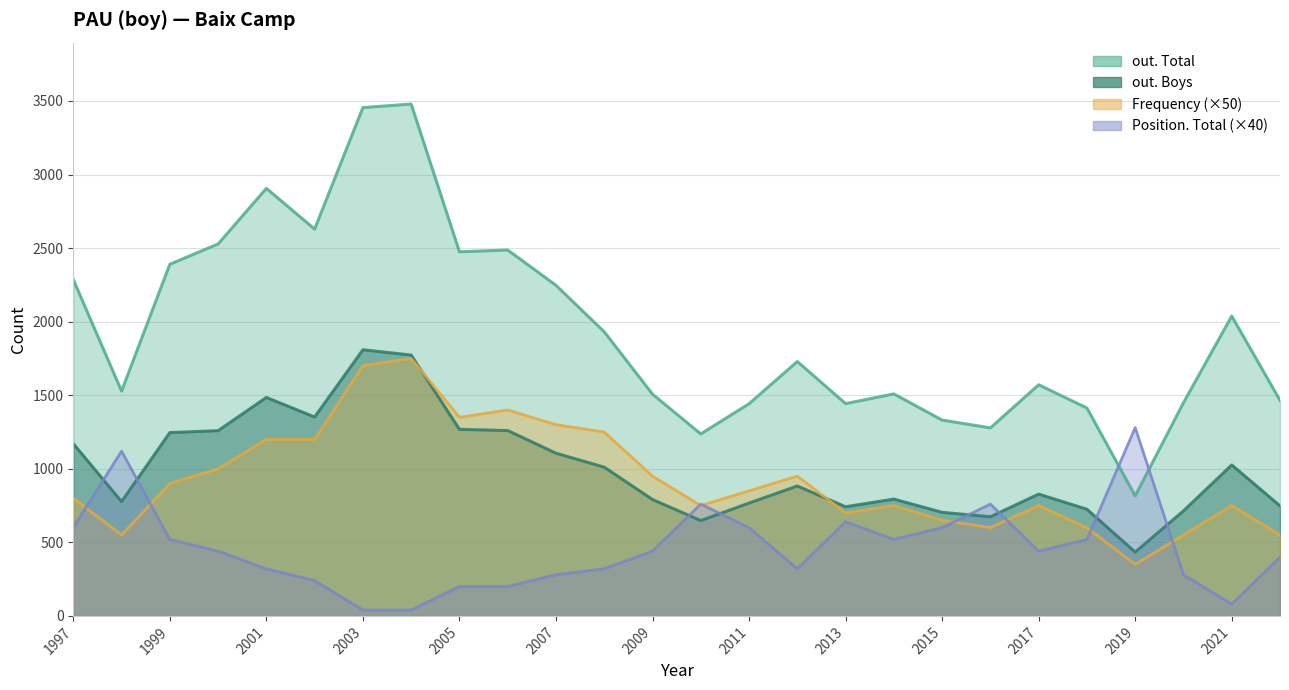

Where do out. Total and Position. Total first cross each other?

2018 and 2019